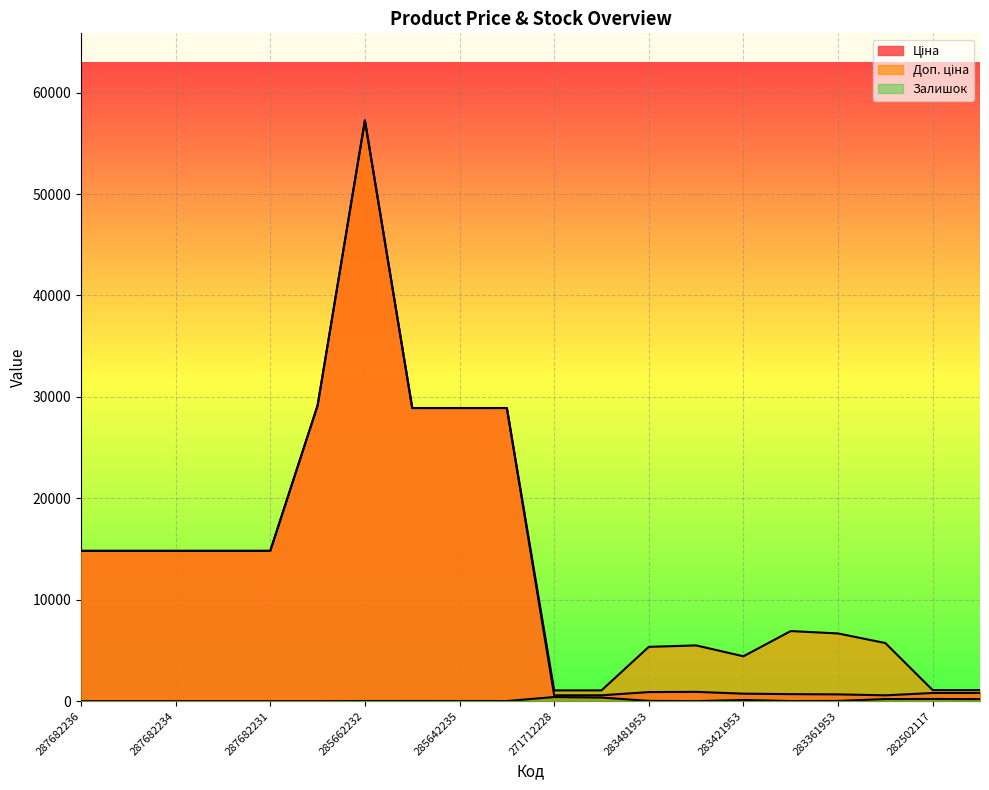

What are all the series names shown in the legend?

Ціна, Доп. ціна, Залишок